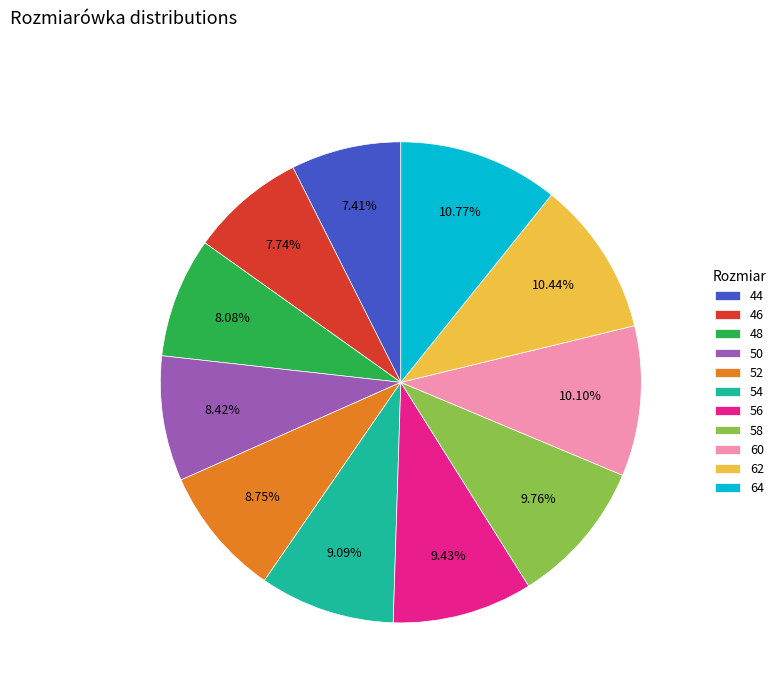

Do 54 and 56 together represent more than half of the pie?

No